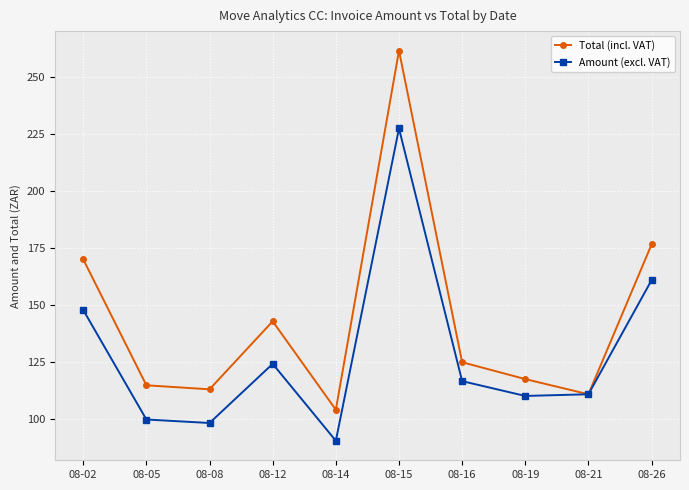

Which series has the widest spread of values?

Total (incl. VAT)